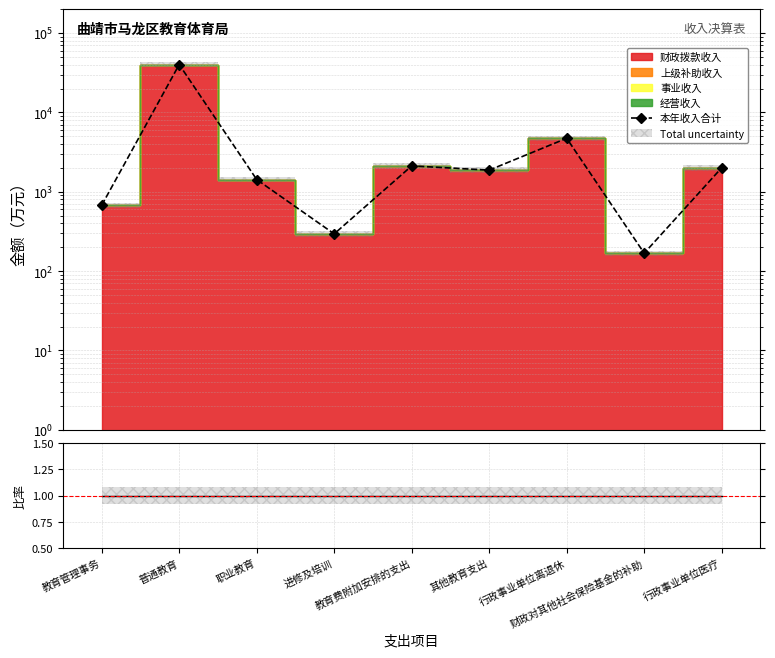

True or false: 数据/拨款 and 本年收入合计 intersect in this chart.

False